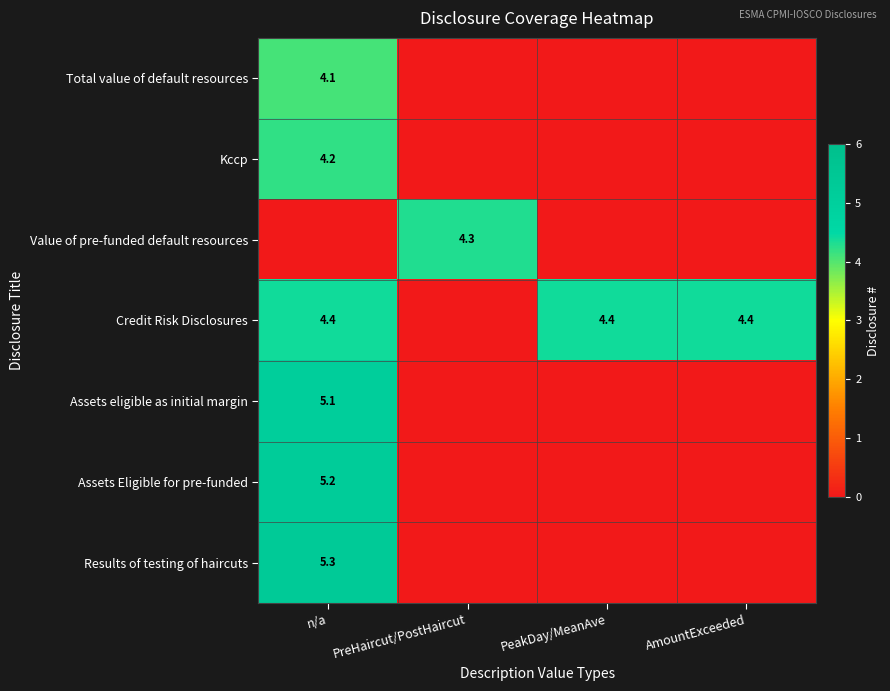

Which series changed the most between PreHaircut/PostHaircut and PeakDay/MeanAve?

Credit Risk Disclosures